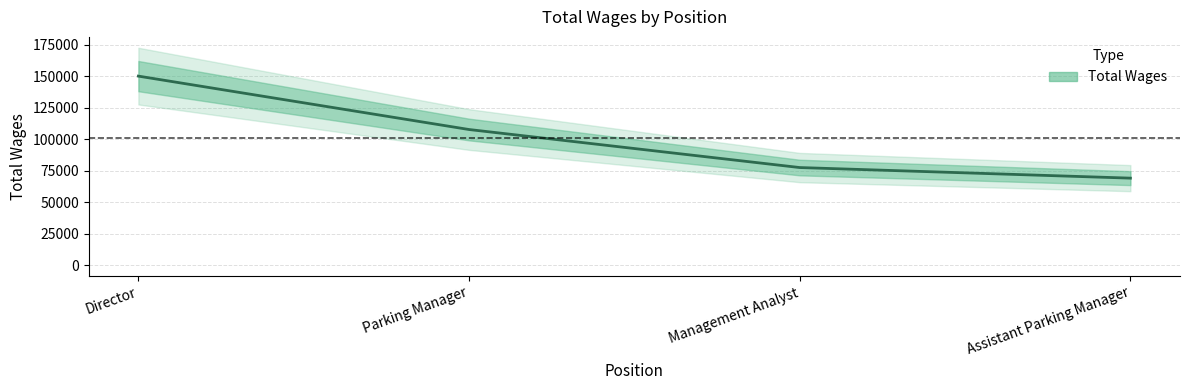

How many lines are shown in the chart?

1